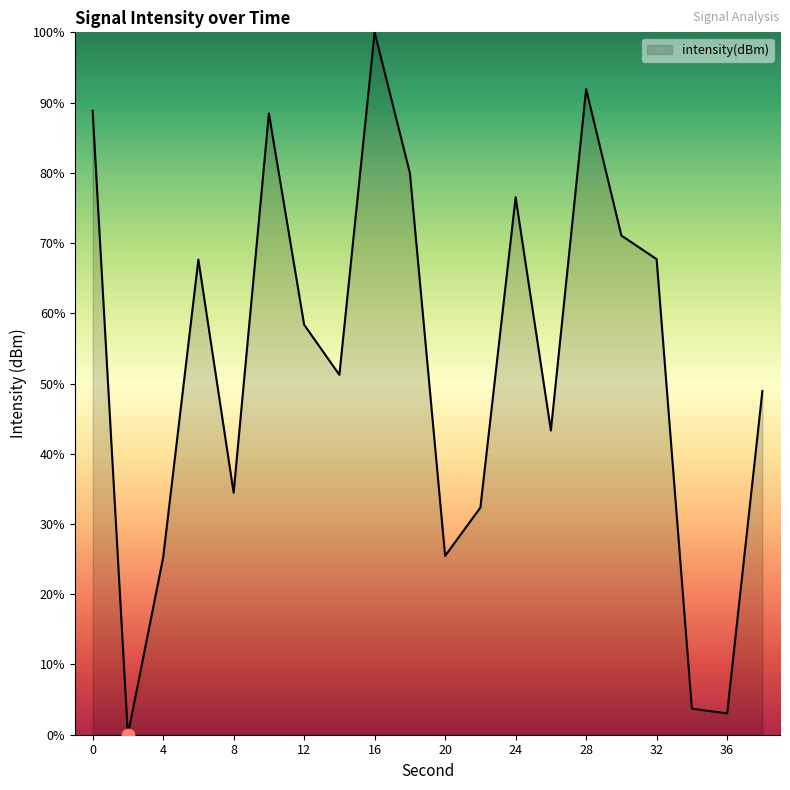

What is the difference between the maximum and minimum values?

100.0